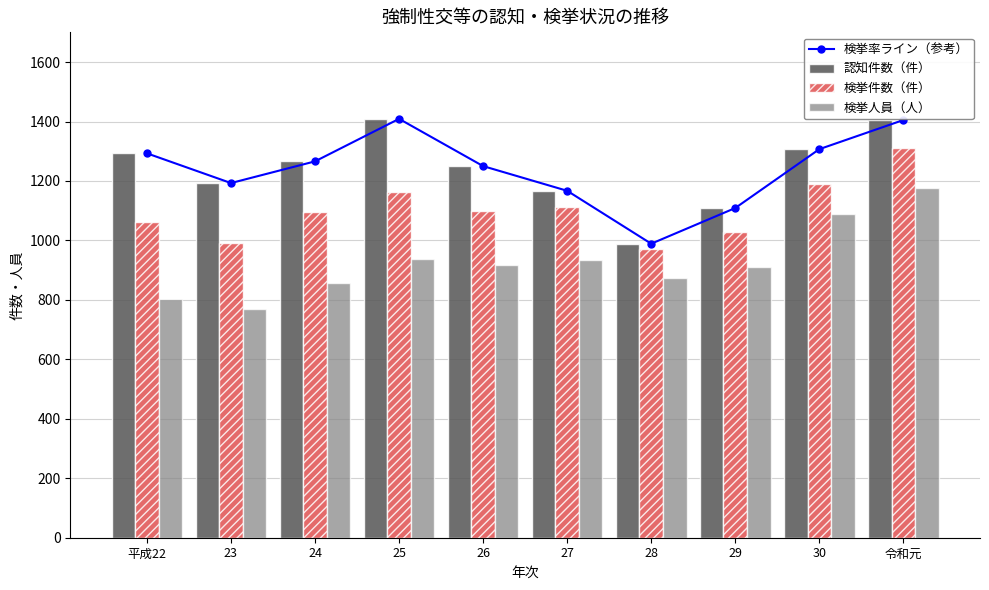

At 29, list the series in order from smallest to largest.

検挙人員（人）, 検挙件数（件）, 検挙率ライン（参考）, 認知件数（件）